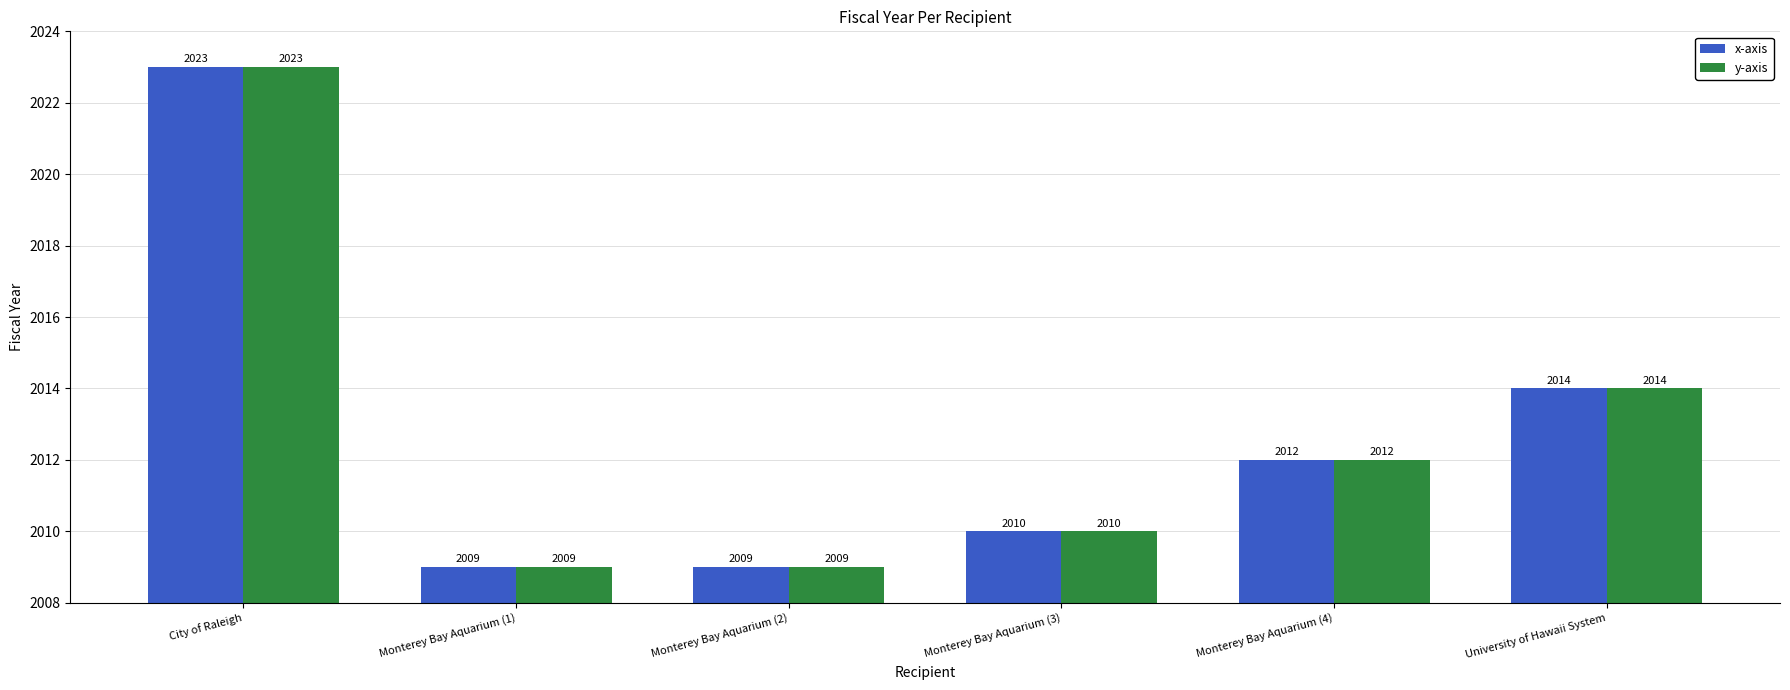

What is the minimum value for y-axis?

2009